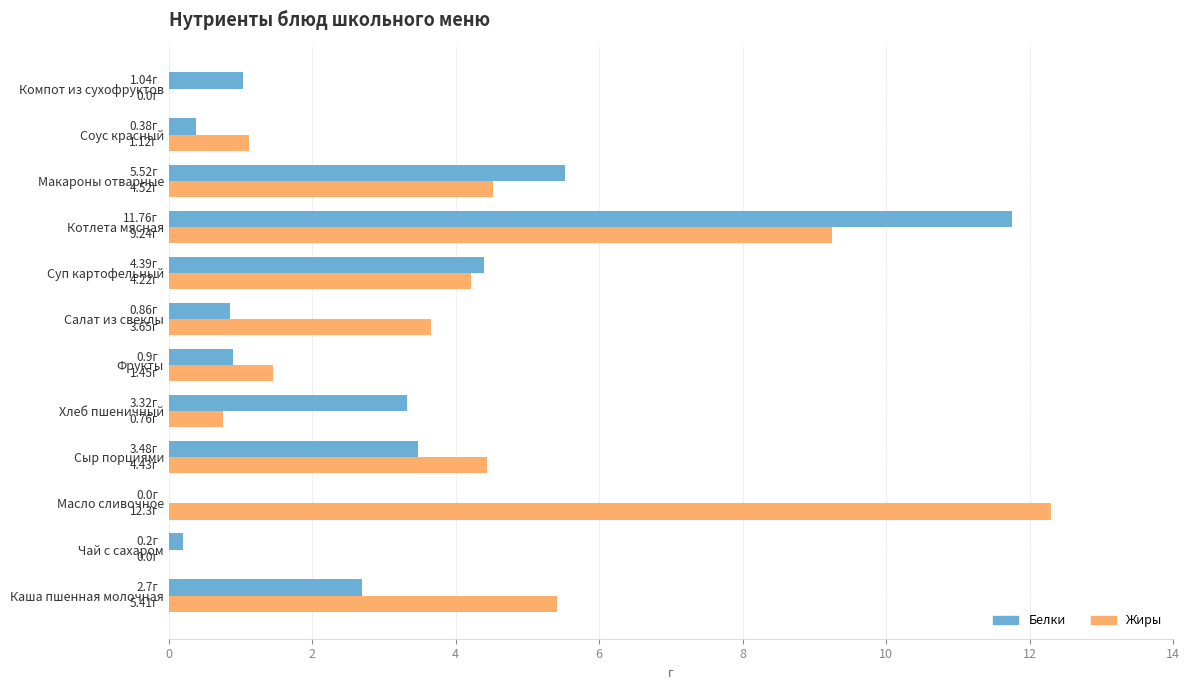

Which category has the highest value across all series?

Масло сливочное